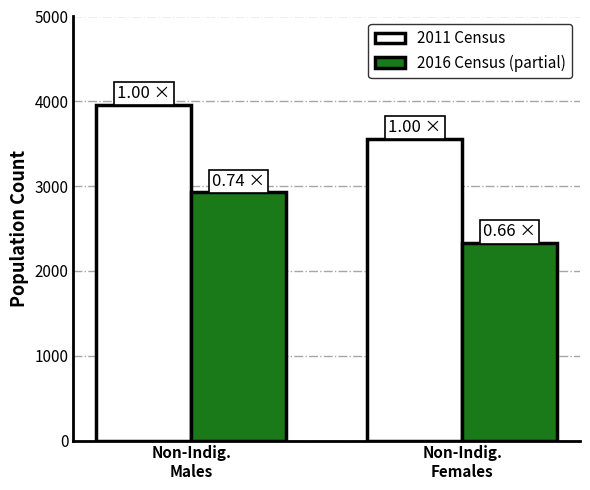

Count the 2011 Census values in the range 3560 to 3960.

2